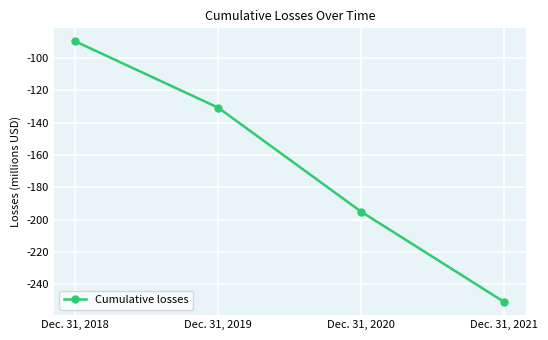

Is it true that the value at Dec. 31, 2018 is -89857000?

True